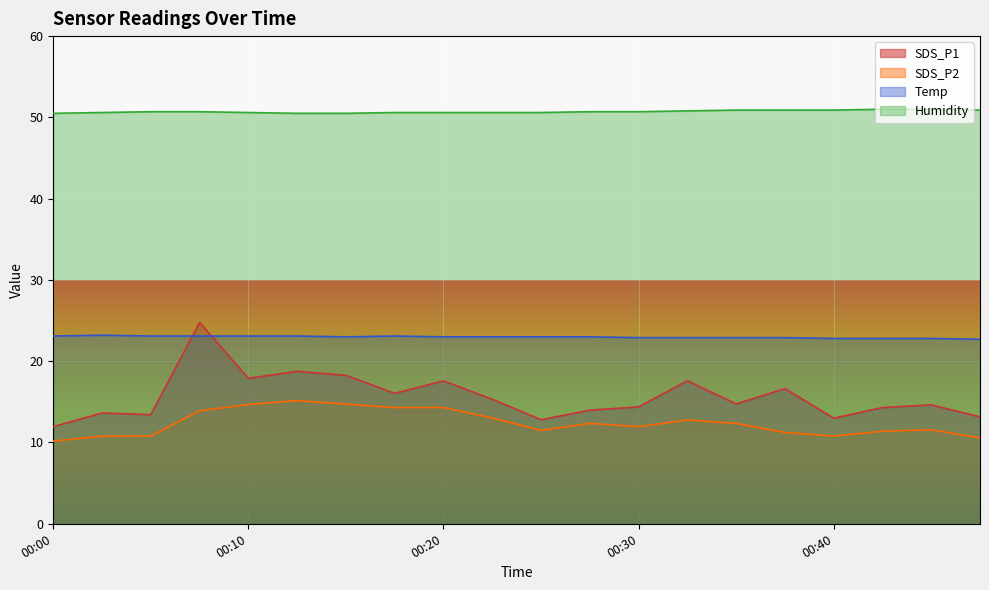

What is the difference between the highest and lowest values at 00:03?

39.8